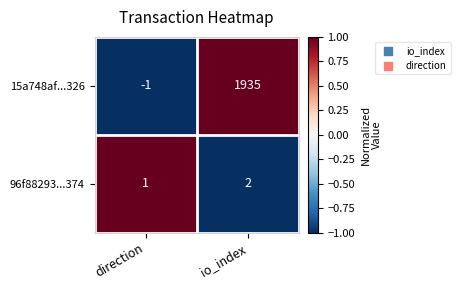

What is the sum of the 96f88293...374 values at direction and io_index?

3